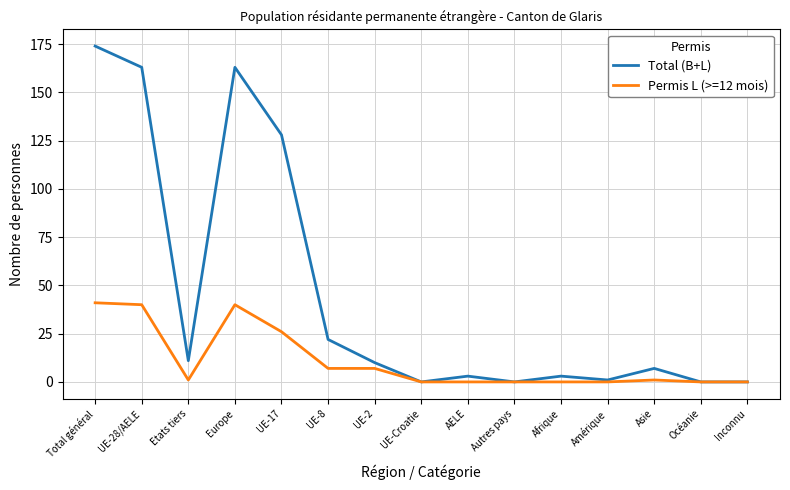

At which label does Total (B+L) first exceed 7?

Total général